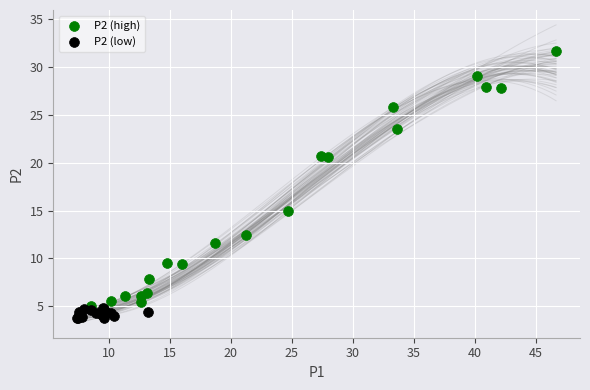

What are all the series names shown in the legend?

P2 (high), P2 (low)